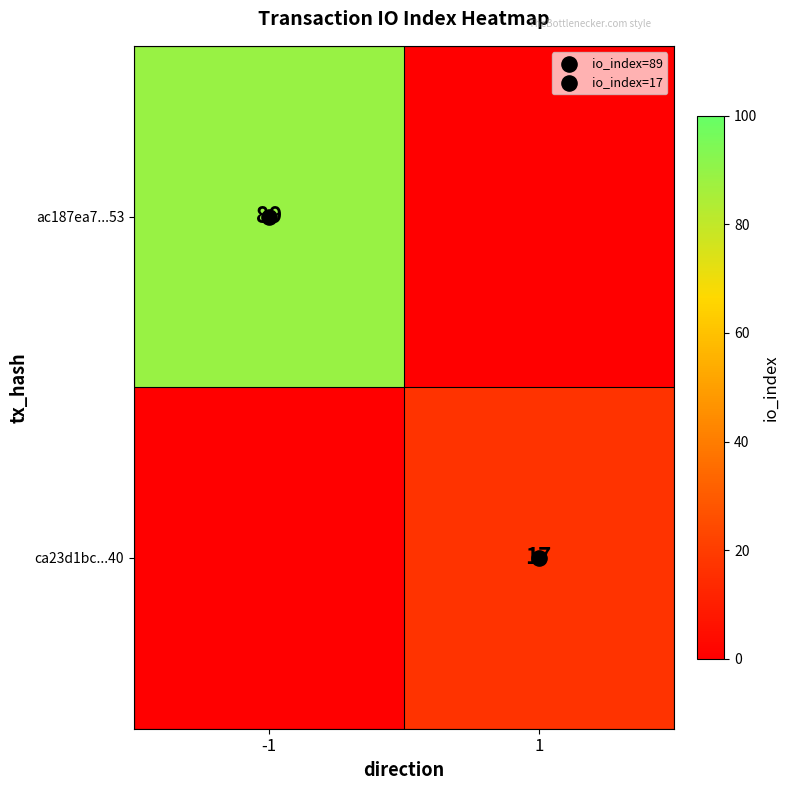

How many data points in ac187ea7...53 are less than 89?

1